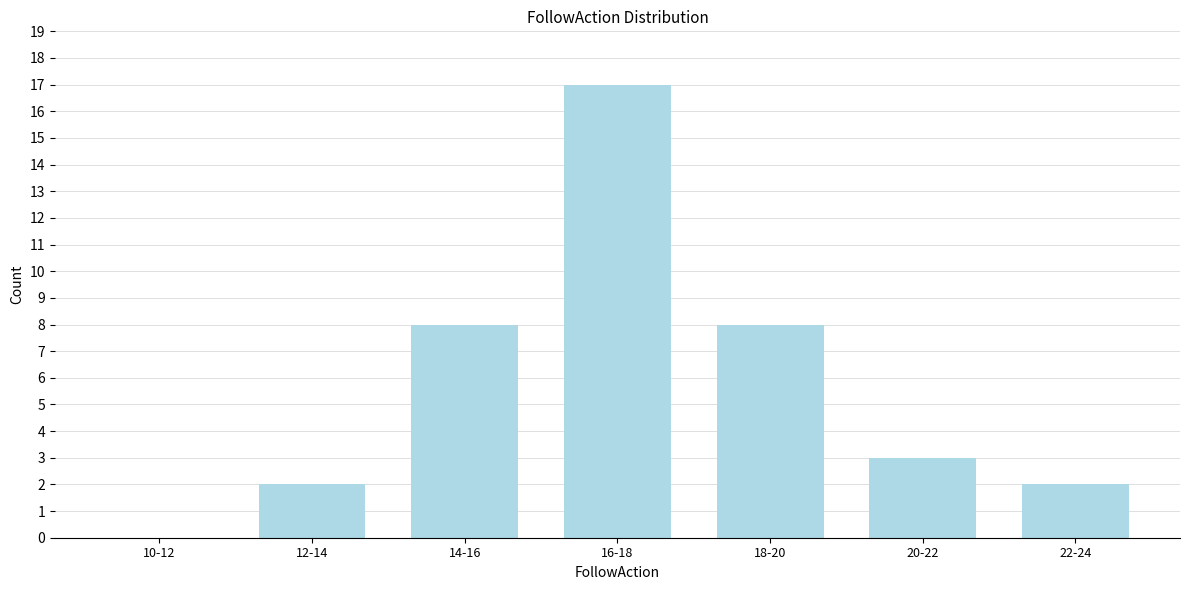

Reading left to right, extract all data points from this chart.

10-12=0	12-14=2	14-16=8	16-18=17	18-20=8	20-22=3	22-24=2